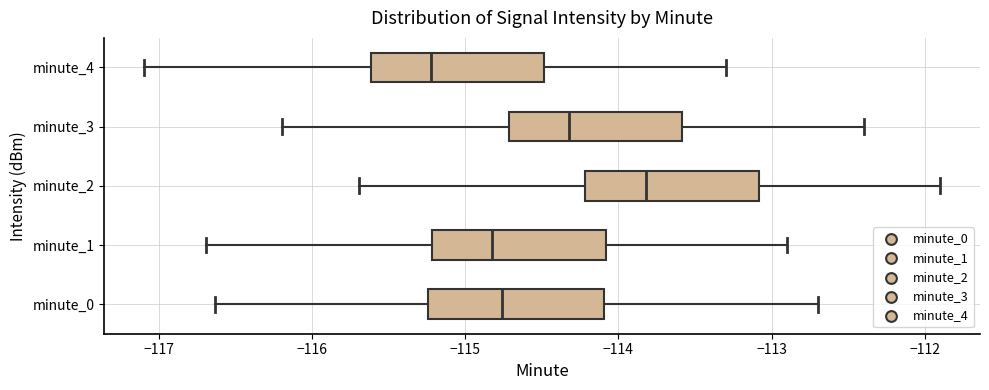

Which box's median line is the furthest to the left?

minute_4